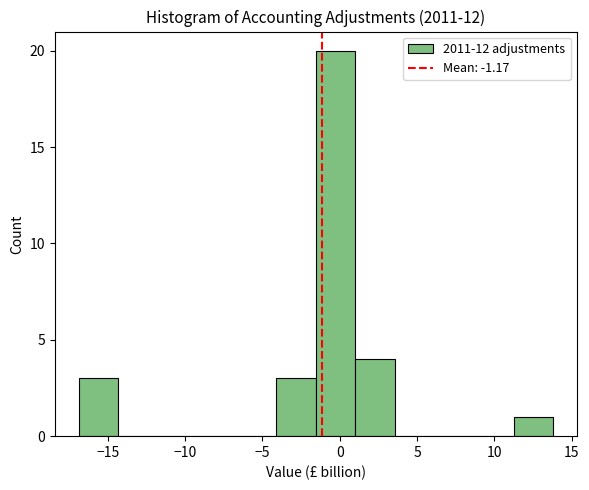

How tall is the bar that spans -1.5 to 1.0 on the x-axis? Neither the bar edges nor the heights are printed on the chart, so give them approximately, as read against the axes.

20